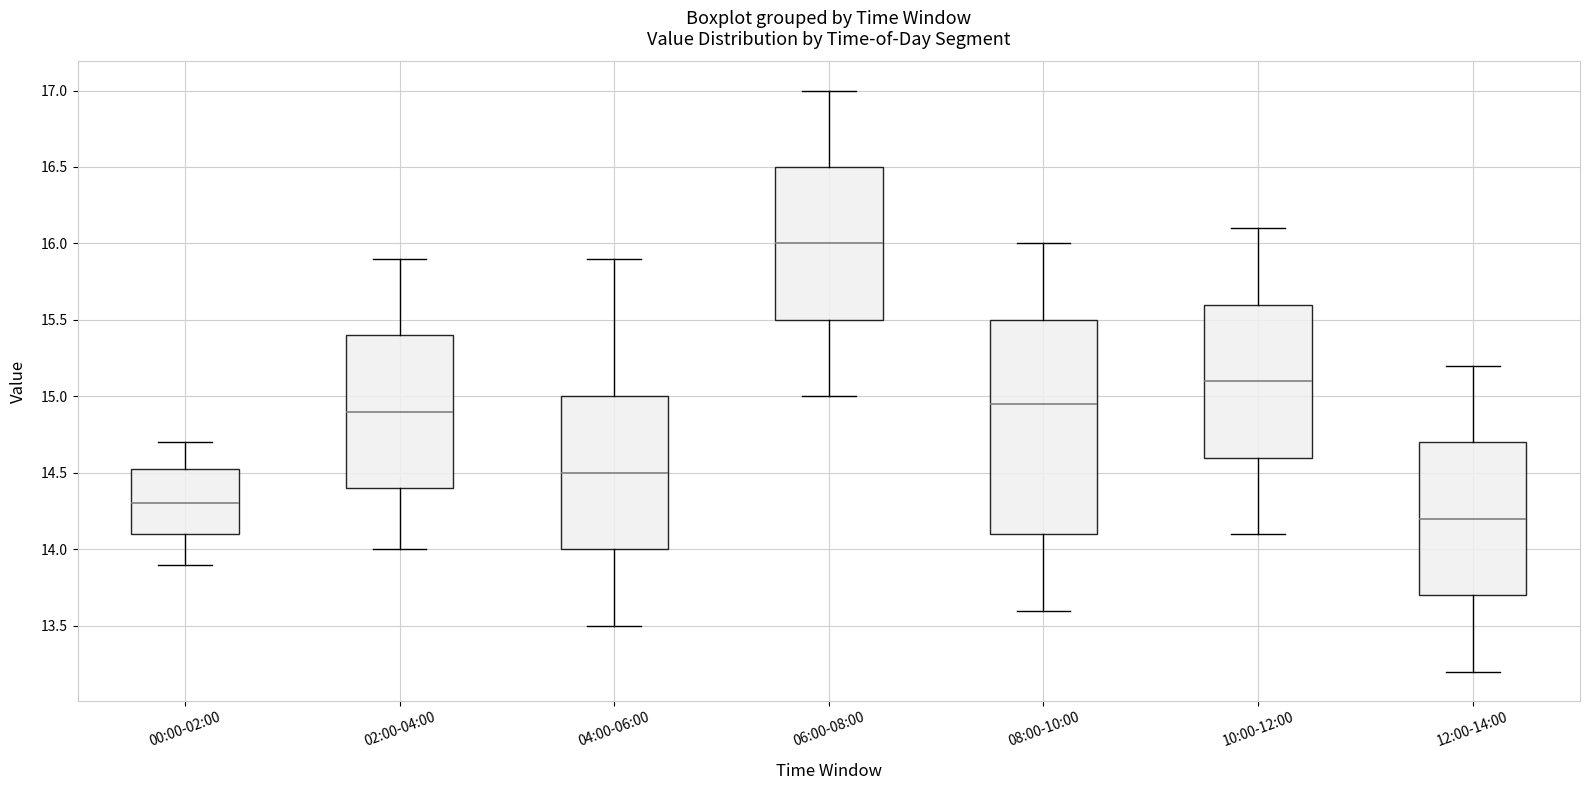

Where is the upper edge of the box for 08:00-10:00 on the y-axis? The values are not printed on the chart, so give them approximately, as read against the axis.

15.50